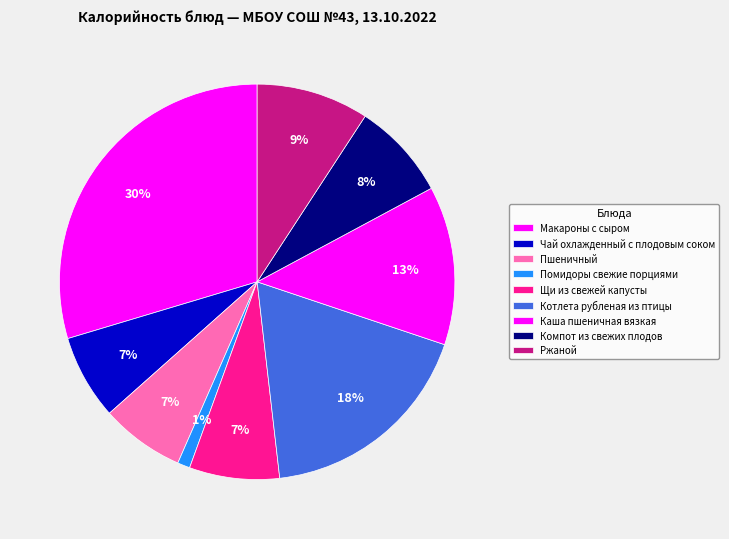

How many slices are in this pie chart?

9